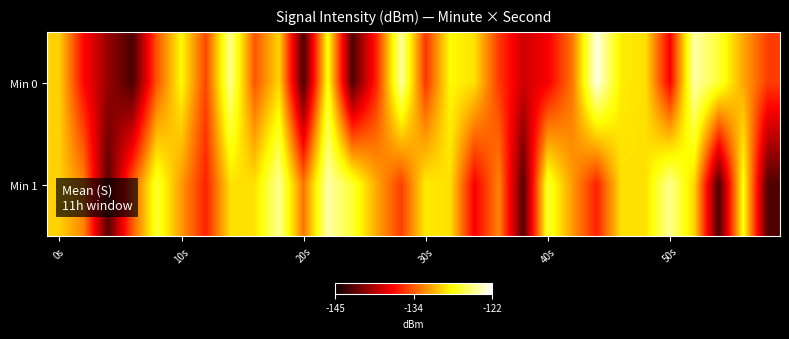

Rank the series by their maximum value, from lowest to highest.

Min 1, Min 0